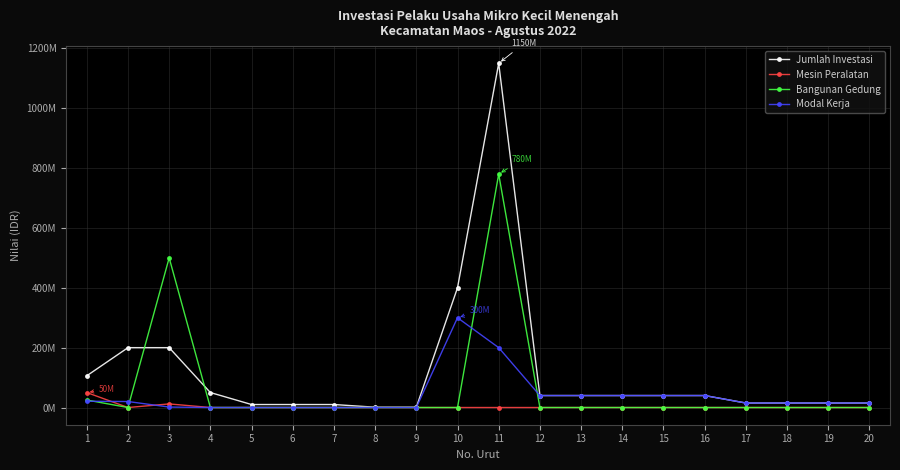

Where does the Modal Kerja series first go above 15000000?

1